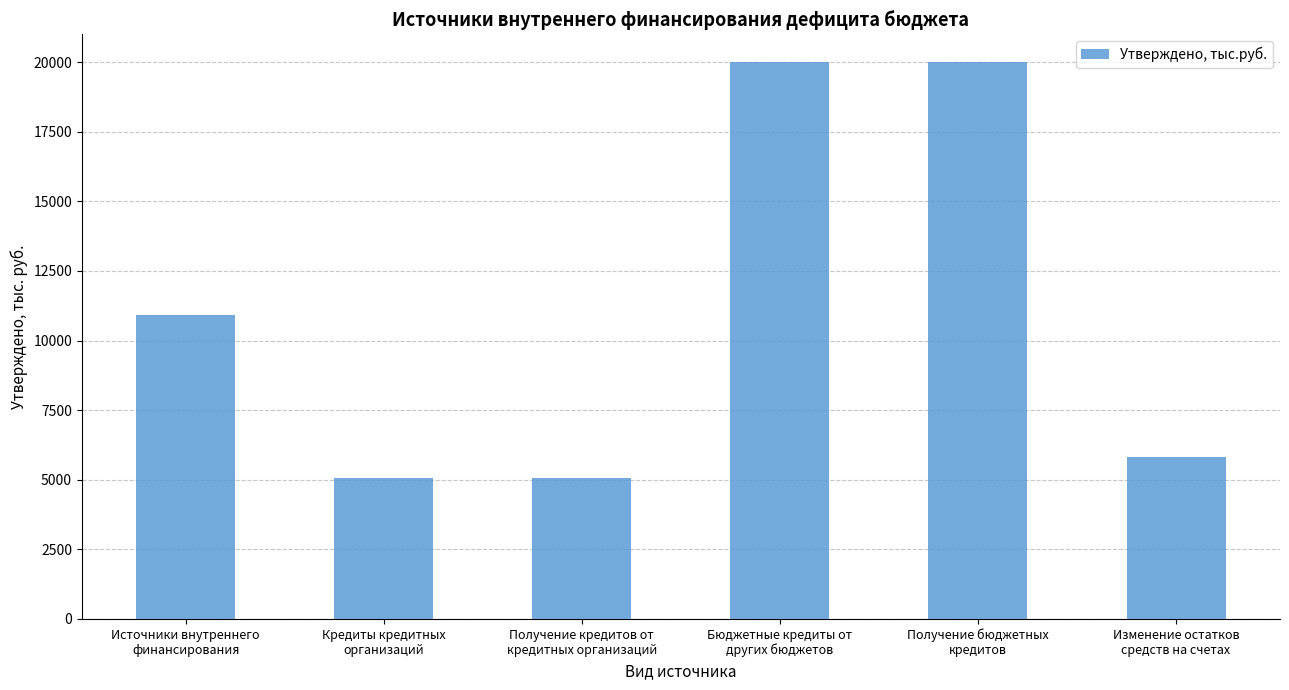

The value at Кредиты кредитных
организаций is 6997.6. True or false?

False